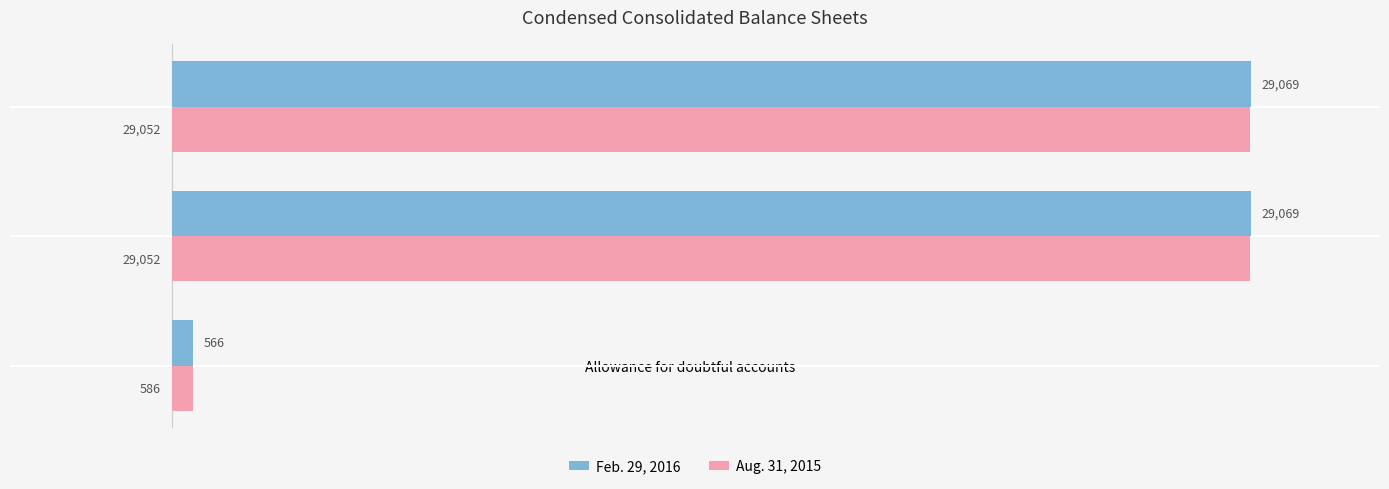

What is the sum of all Aug. 31, 2015 values?

58690